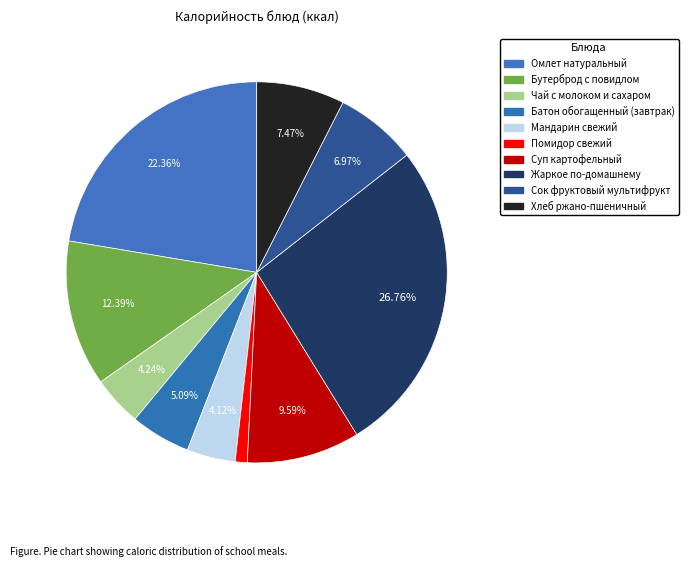

What percentage do Батон обогащенный (завтрак) and Мандарин свежий together represent?

9.2%